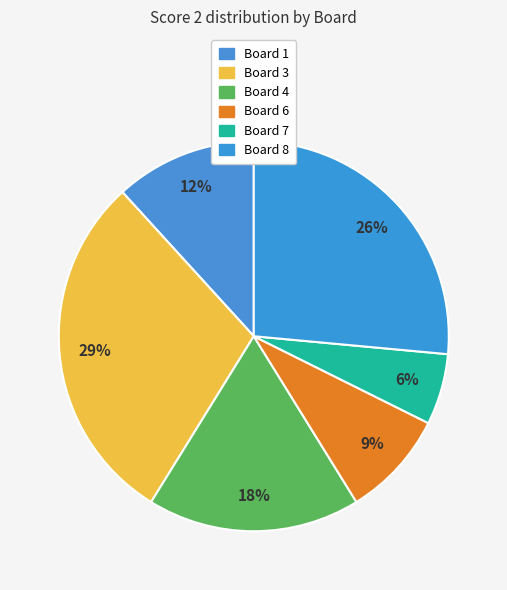

How many slices are in this pie chart?

6